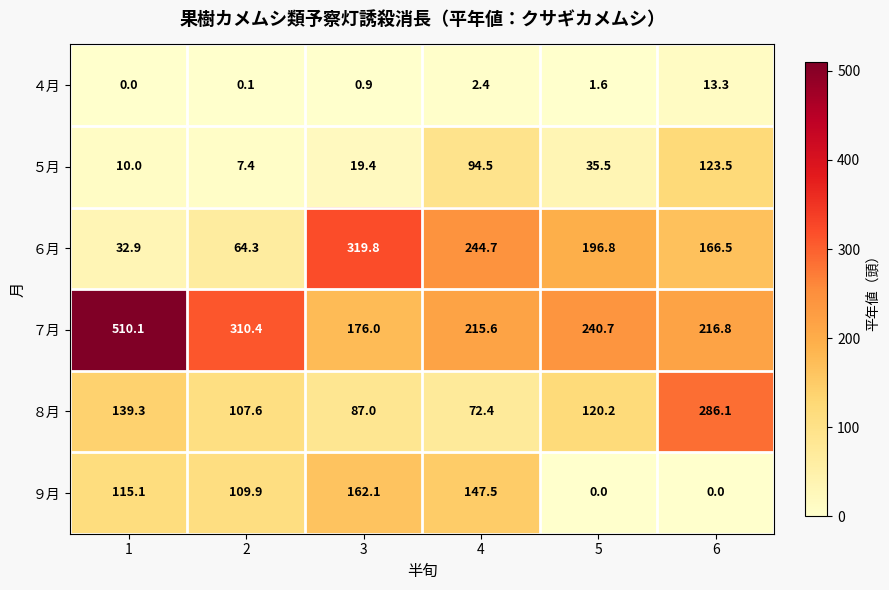

Is it true that ５月 equals 94.5 at 4?

True